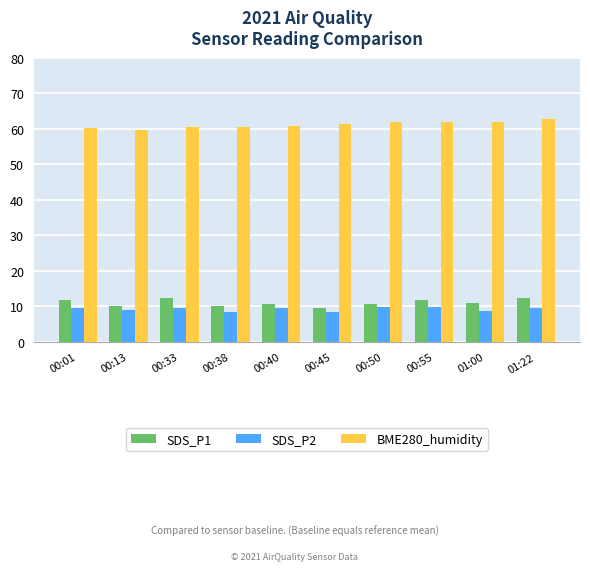

How many bars are there in total?

30